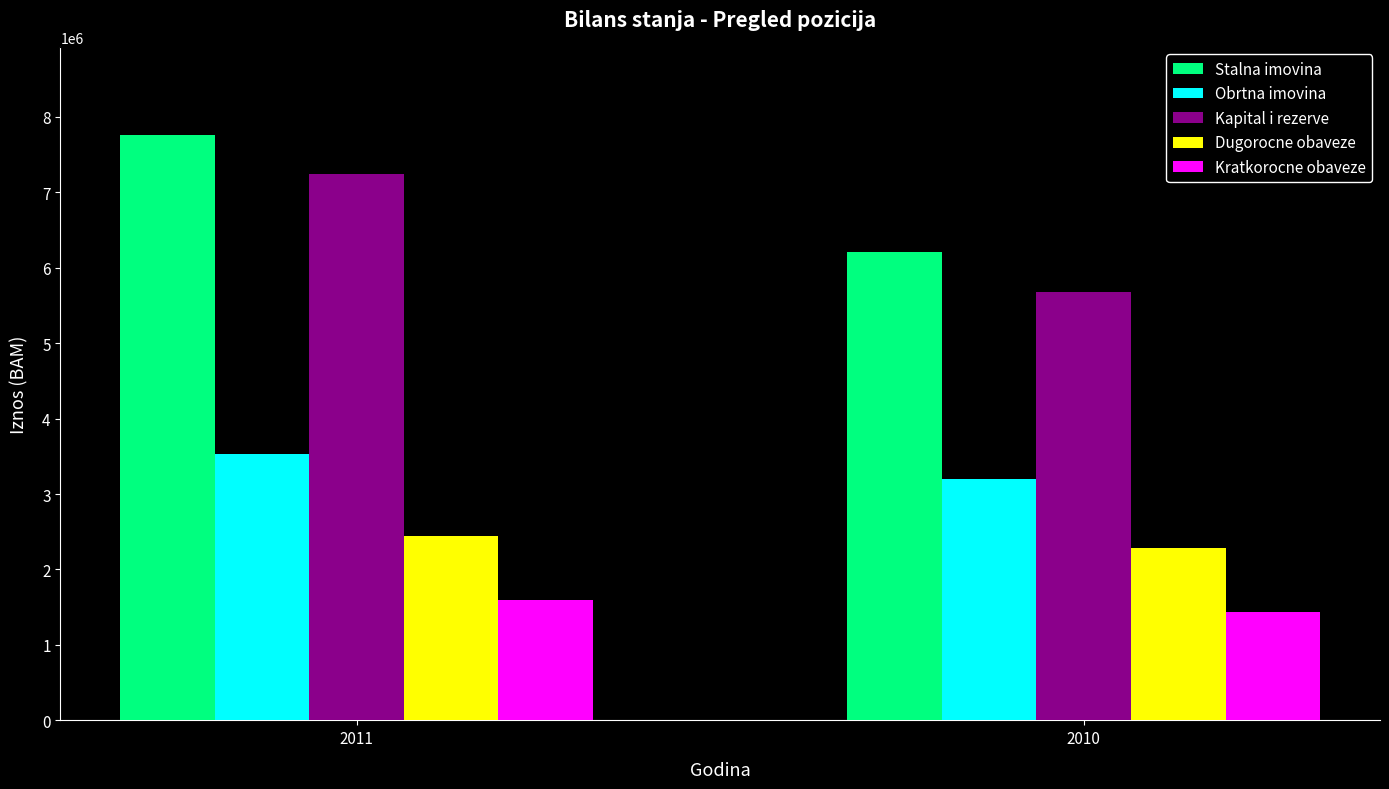

What is the minimum value shown in the chart?

1441942